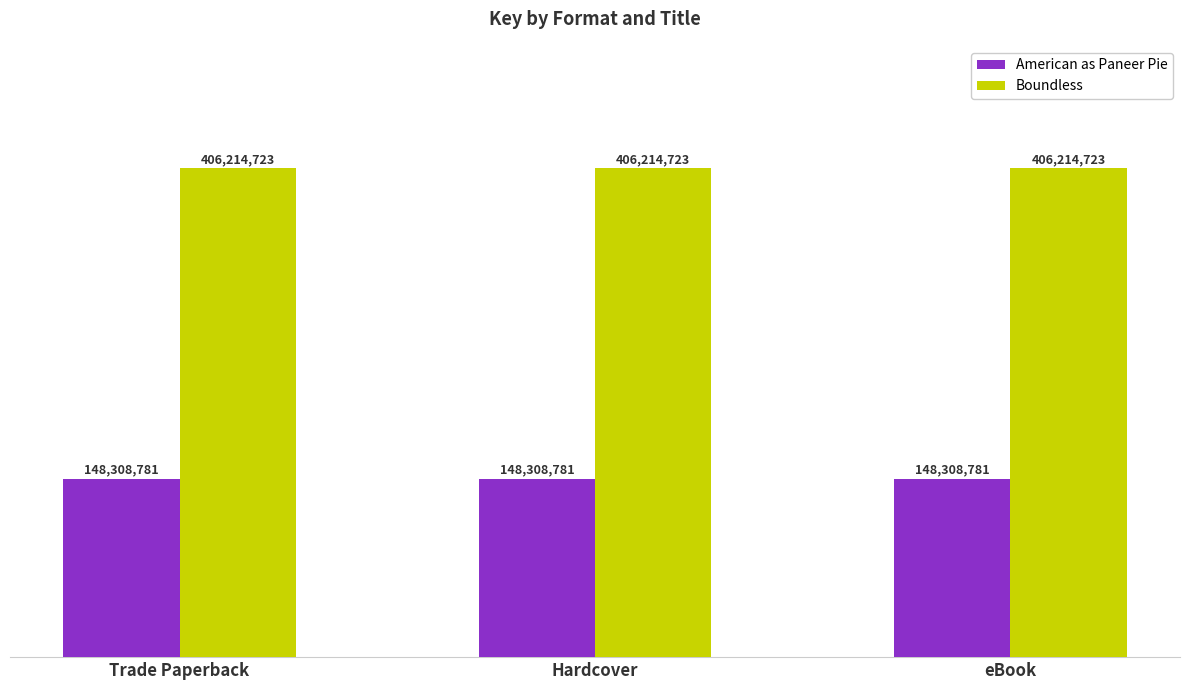

Which category has the lowest value in the Boundless series?

Trade Paperback